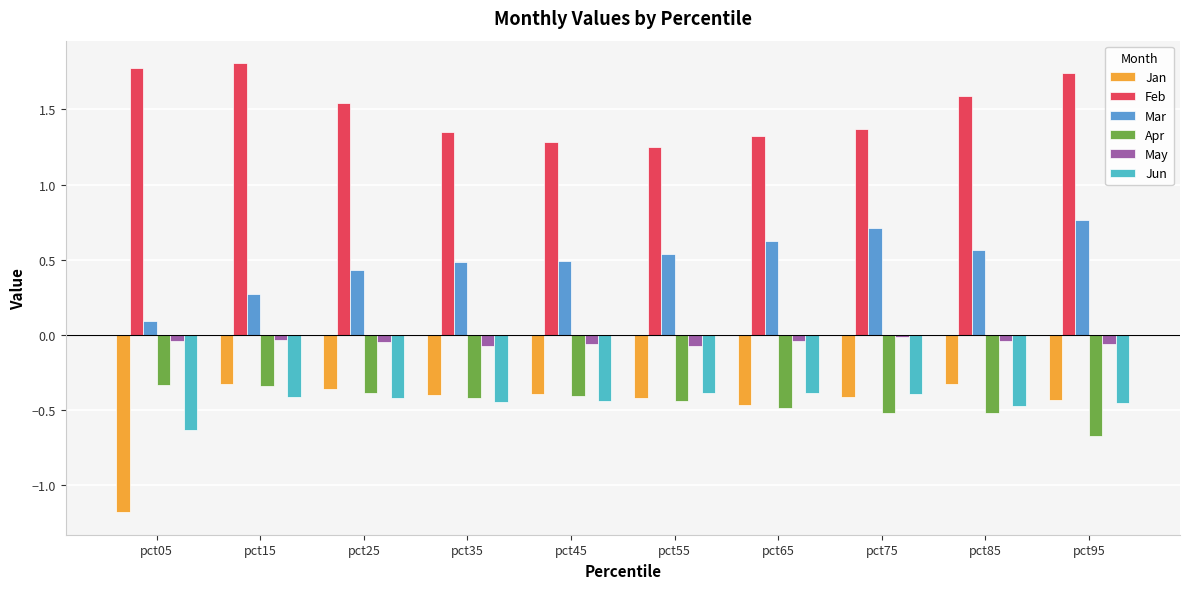

Reading left to right, list all the values displayed in this chart.

Jan: -1.2	-0.3	-0.4	-0.4	-0.4	-0.4	-0.5	-0.4	-0.3	-0.4
Feb: 1.8	1.8	1.5	1.3	1.3	1.2	1.3	1.4	1.6	1.7
Mar: 0.1	0.3	0.4	0.5	0.5	0.5	0.6	0.7	0.6	0.8
Apr: -0.3	-0.3	-0.4	-0.4	-0.4	-0.4	-0.5	-0.5	-0.5	-0.7
May: -0.0	-0.0	-0.0	-0.1	-0.1	-0.1	-0.0	-0.0	-0.0	-0.1
Jun: -0.6	-0.4	-0.4	-0.4	-0.4	-0.4	-0.4	-0.4	-0.5	-0.5